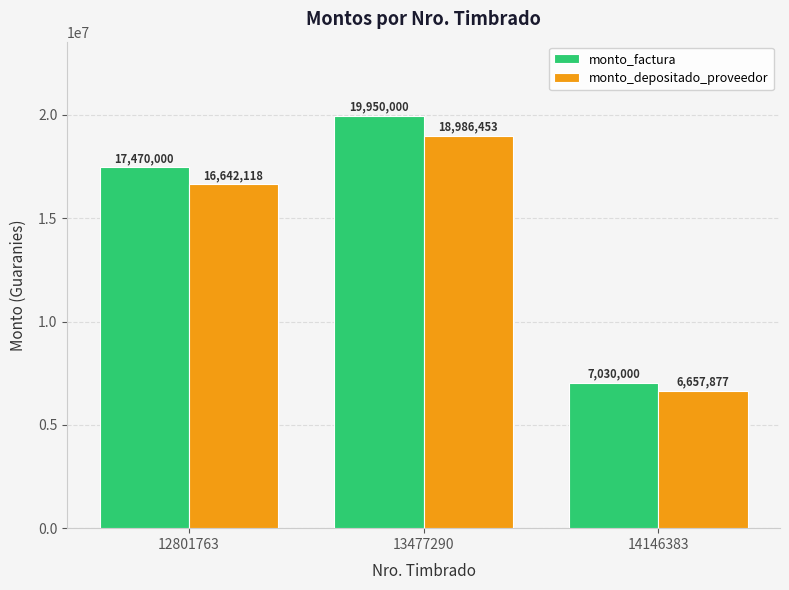

Read the monto_depositado_proveedor value at 12801763.

16642118